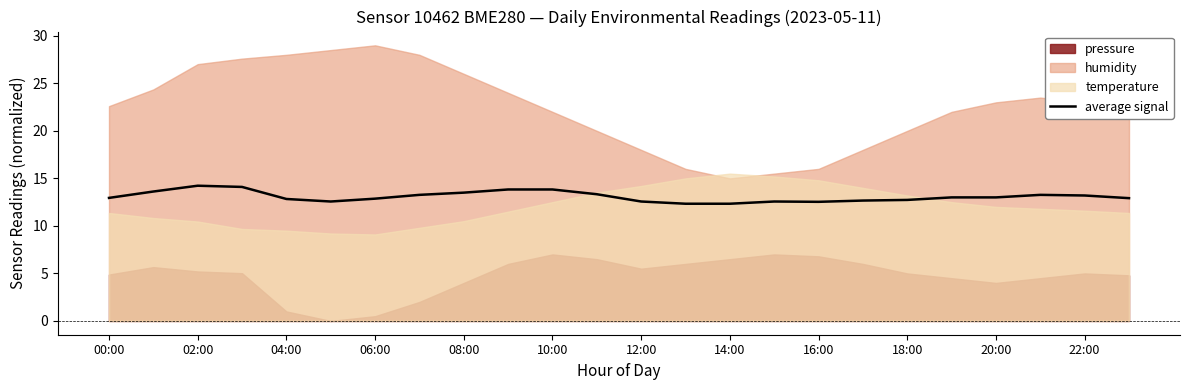

What is the change in value from 00:00 to 16:00?

-0.4